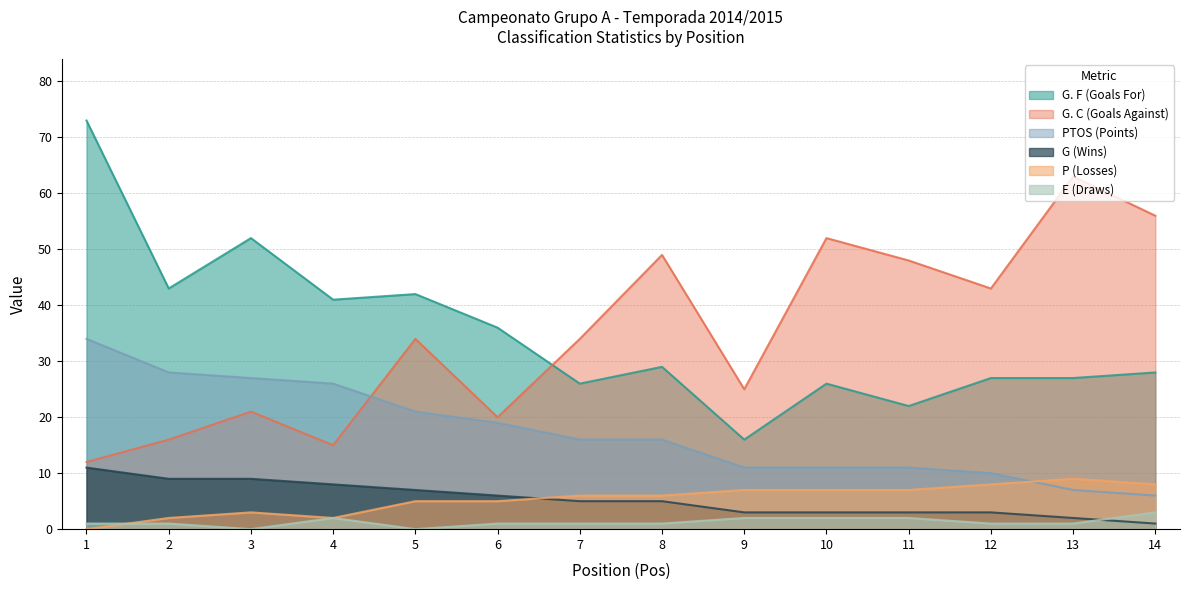

How many interior local peaks does the G. F (Goals For) series have?

4